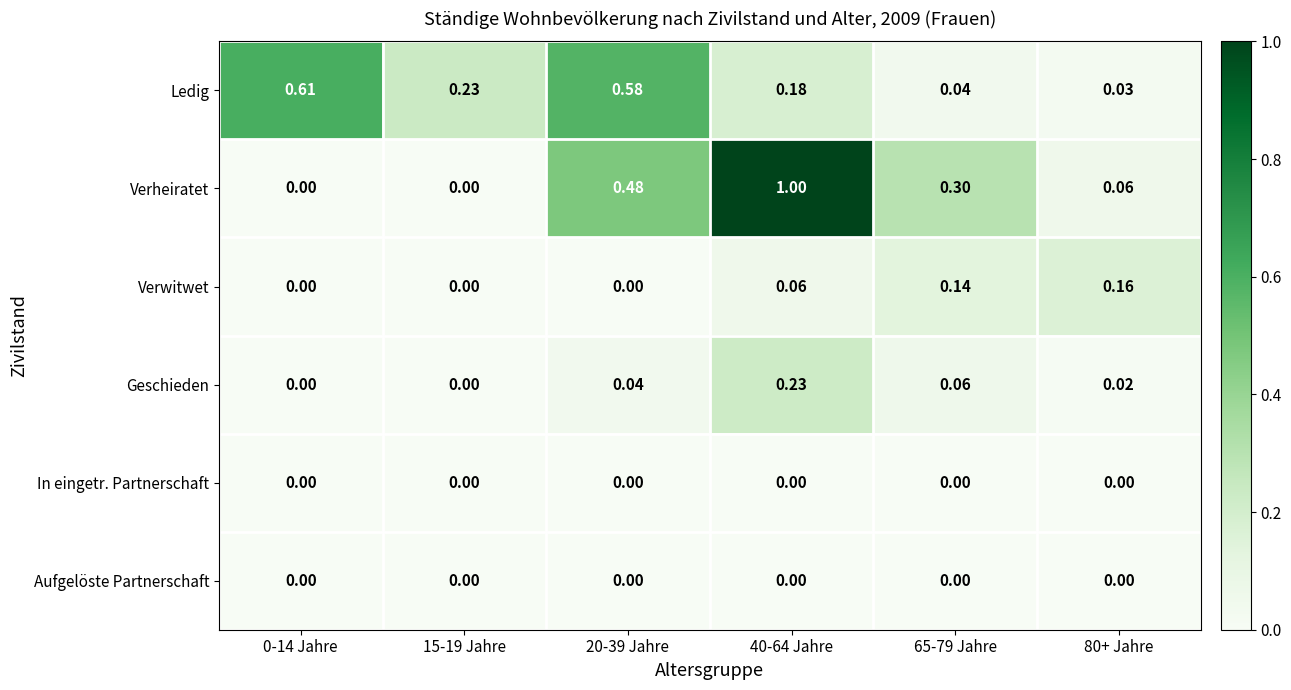

How many data points does each series have?

6